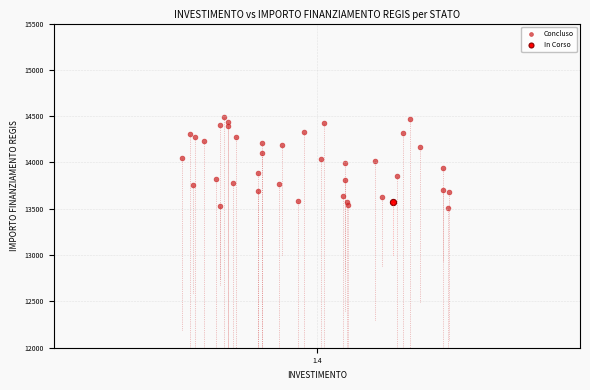

What are all the series names shown in the legend?

Concluso, In Corso